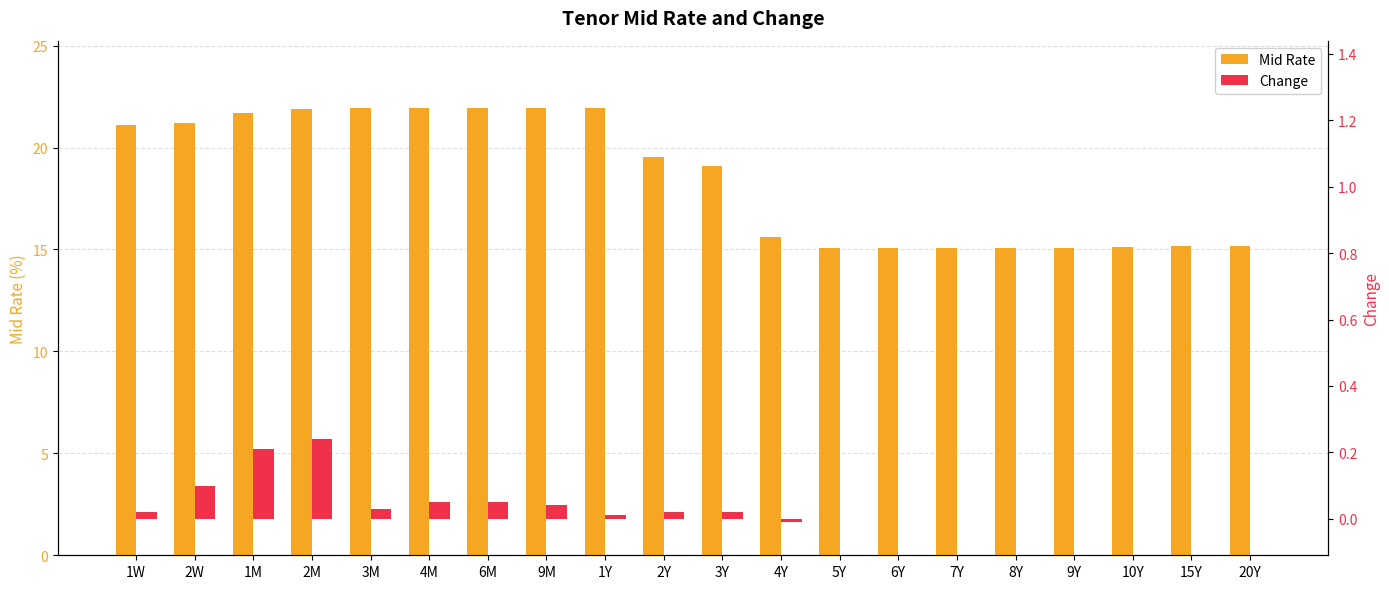

What position from the left is 9Y?

17